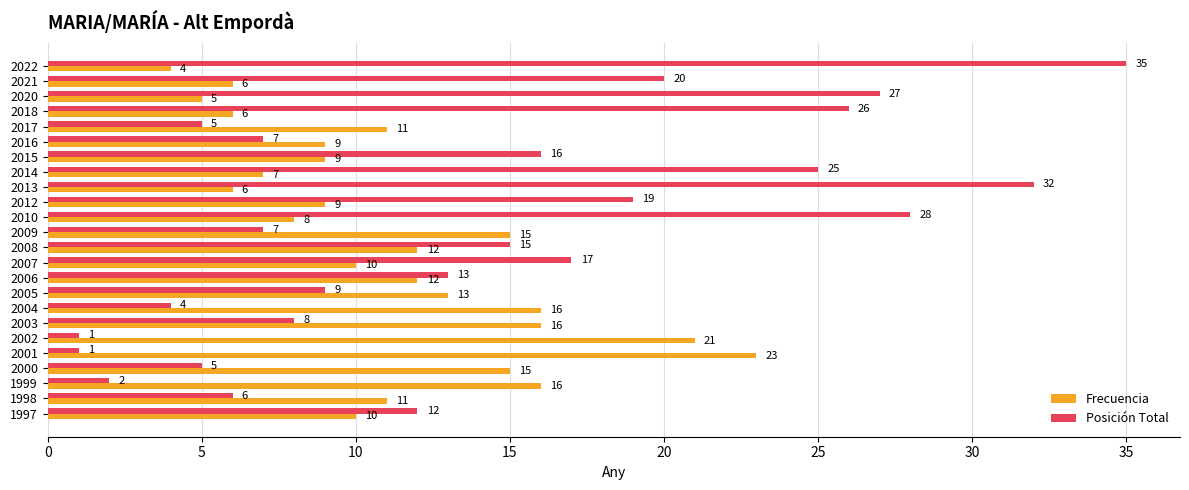

What is the difference between the highest and lowest values at 2014?

18